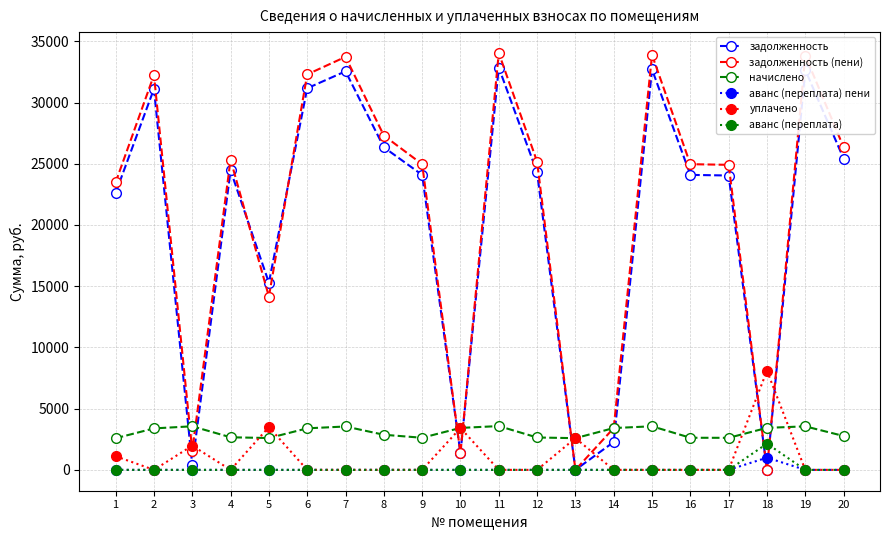

Which series has the largest total across all categories?

задолженность (пени)